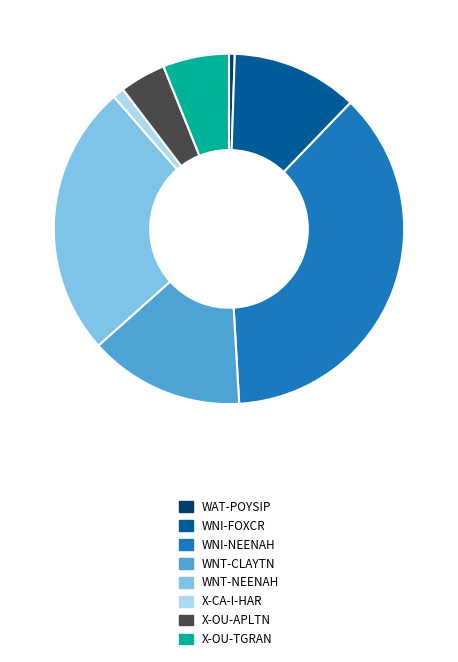

Which category has the smallest portion of the pie?

WAT-POYSIP